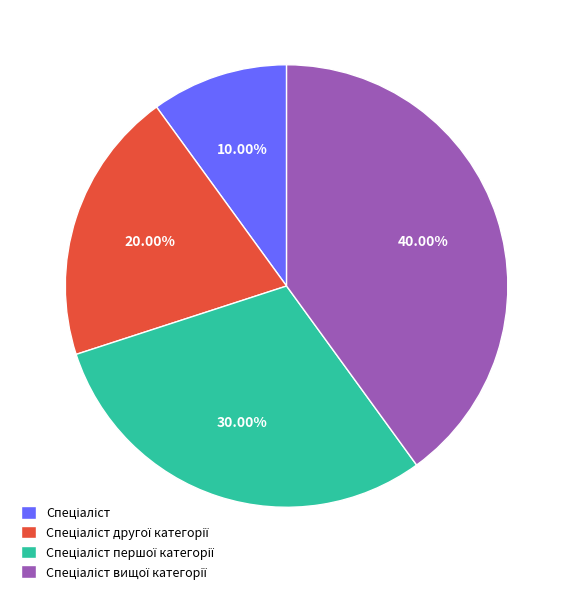

Is there any slice that represents more than half of the pie?

No